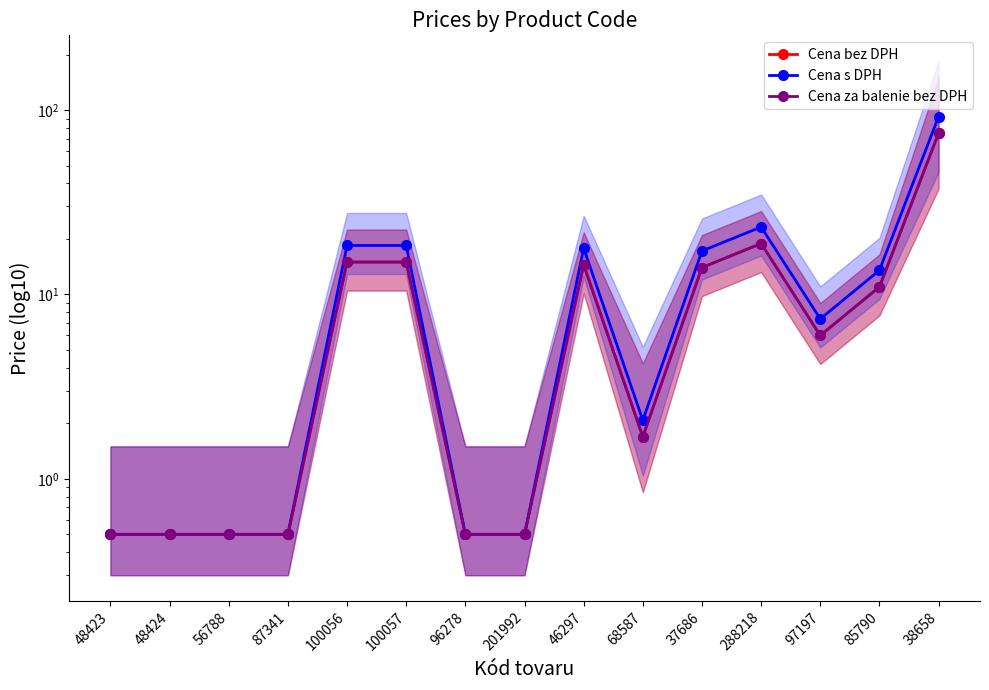

Which series has the largest total across all categories?

Cena s DPH